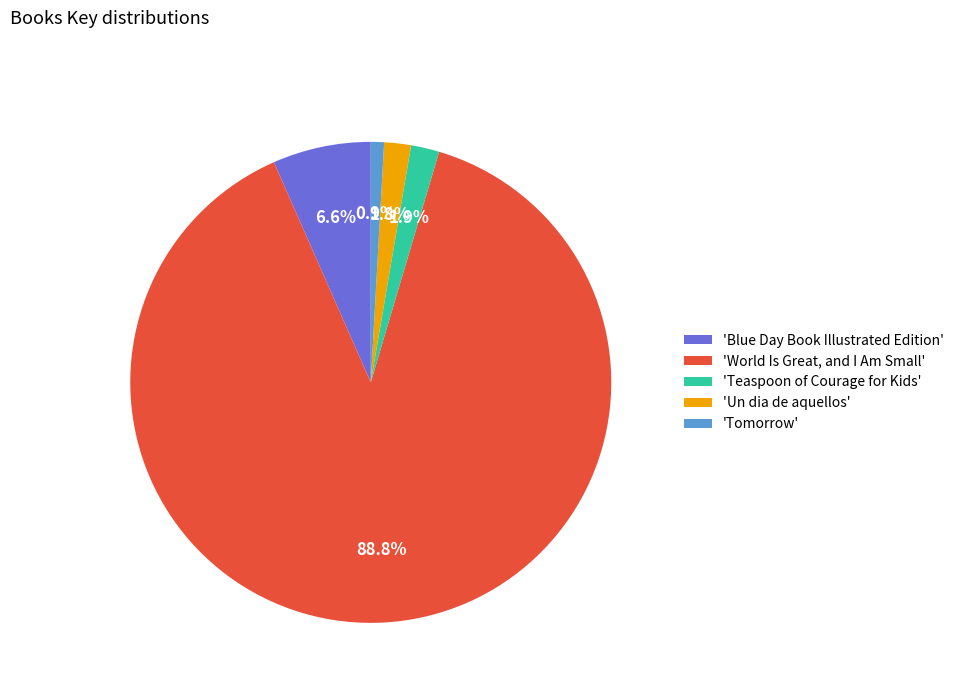

What is the majority slice?

'World Is Great, and I Am Small'